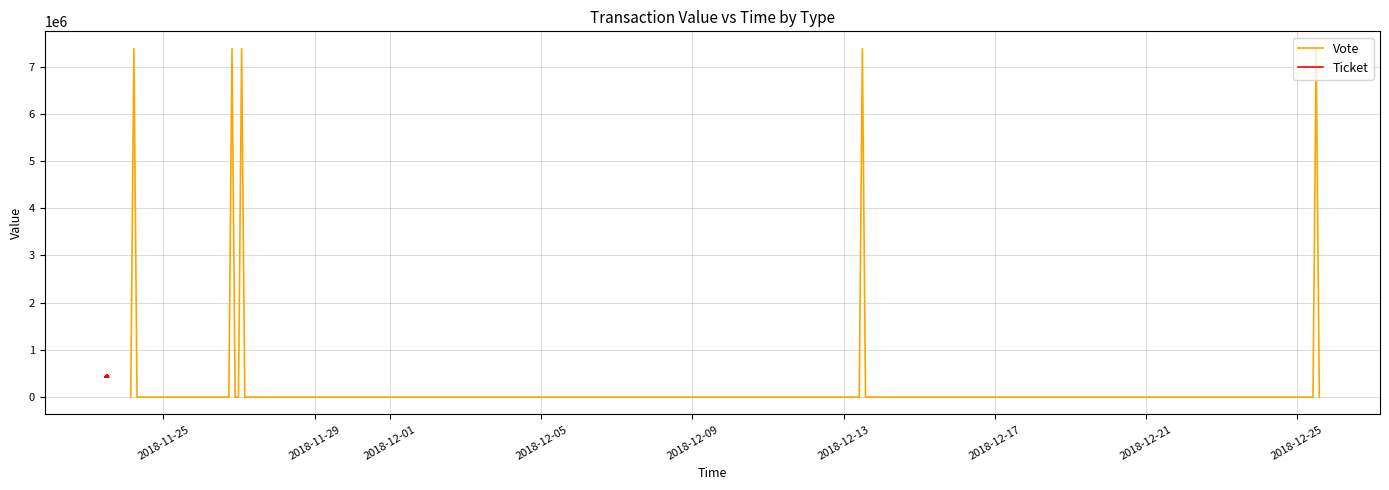

True or false: Vote has more than 0 points higher than both neighbors.

True